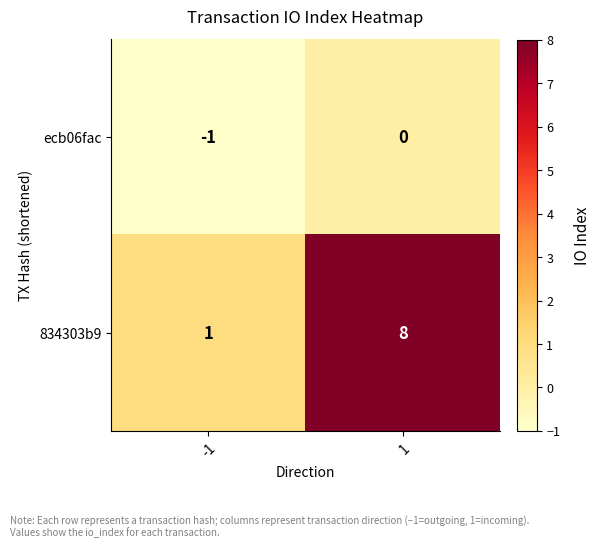

How many data points in ecb06fac are less than 0?

1